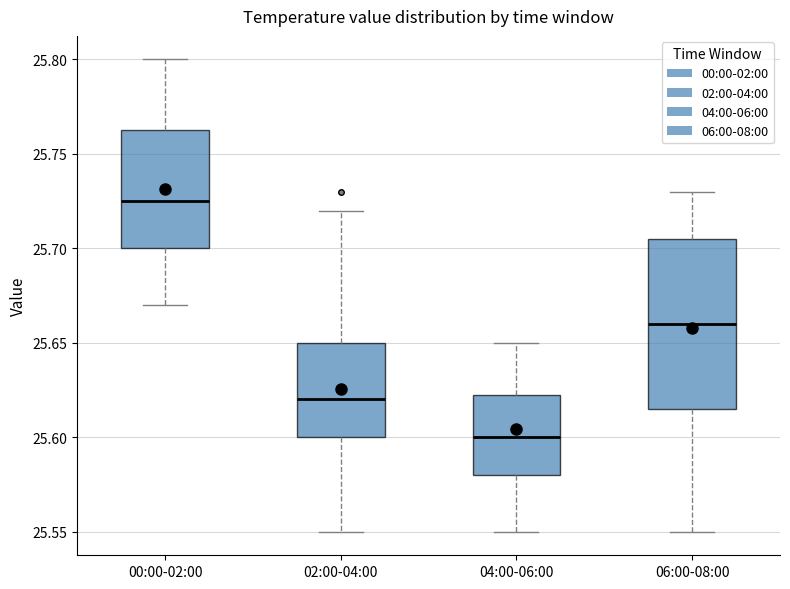

Reading left to right, read every box against the y-axis: the position of its median line, the range the box covers, and the ends of its whiskers. The values are not printed on the chart, so give them approximately, as read against the axis.

00:00-02:00: median 25.725, box 25.700 to 25.765, whiskers 25.670 to 25.800
02:00-04:00: median 25.620, box 25.600 to 25.650, whiskers 25.550 to 25.720
04:00-06:00: median 25.600, box 25.580 to 25.625, whiskers 25.550 to 25.650
06:00-08:00: median 25.660, box 25.615 to 25.705, whiskers 25.550 to 25.730